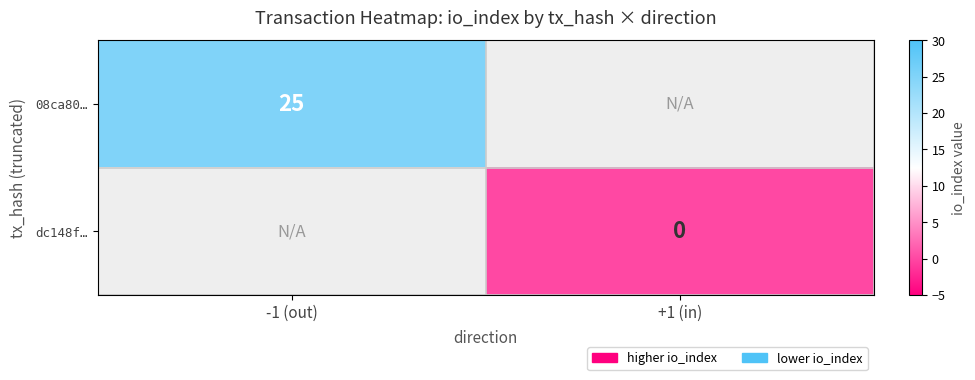

At which category does the chart reach its peak across all series?

-1 (out)